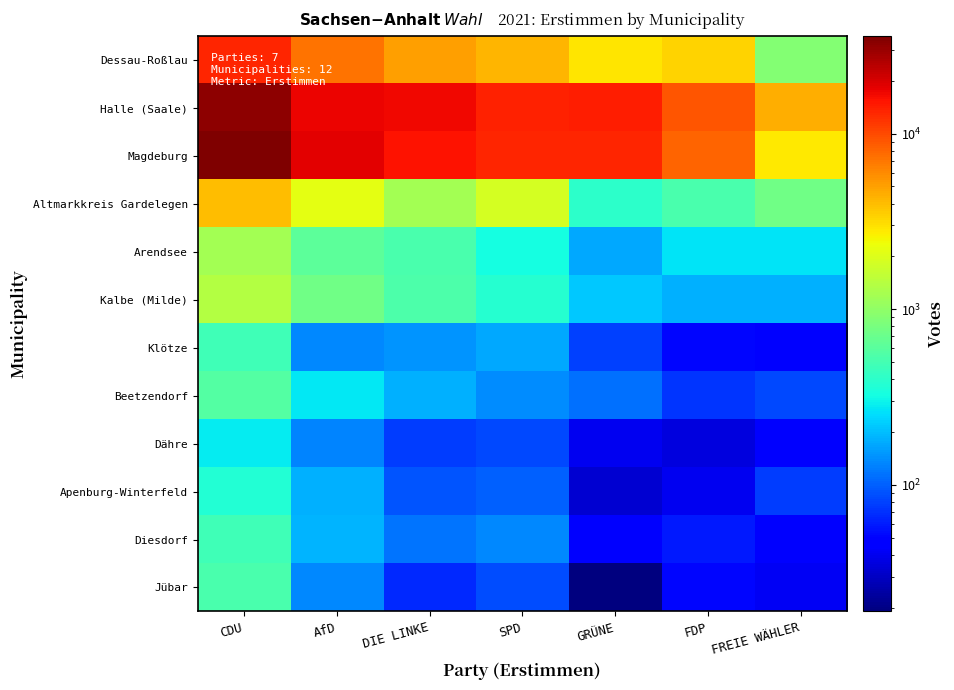

At which category is the sum across all series the highest?

CDU